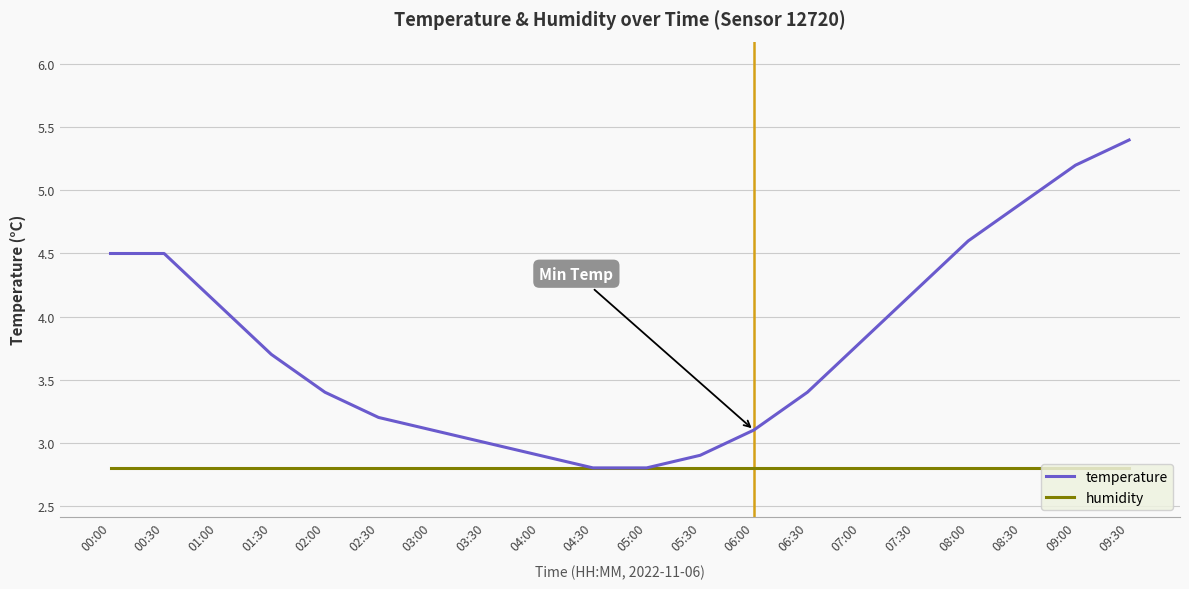

Which series has the largest range (max minus min)?

temperature